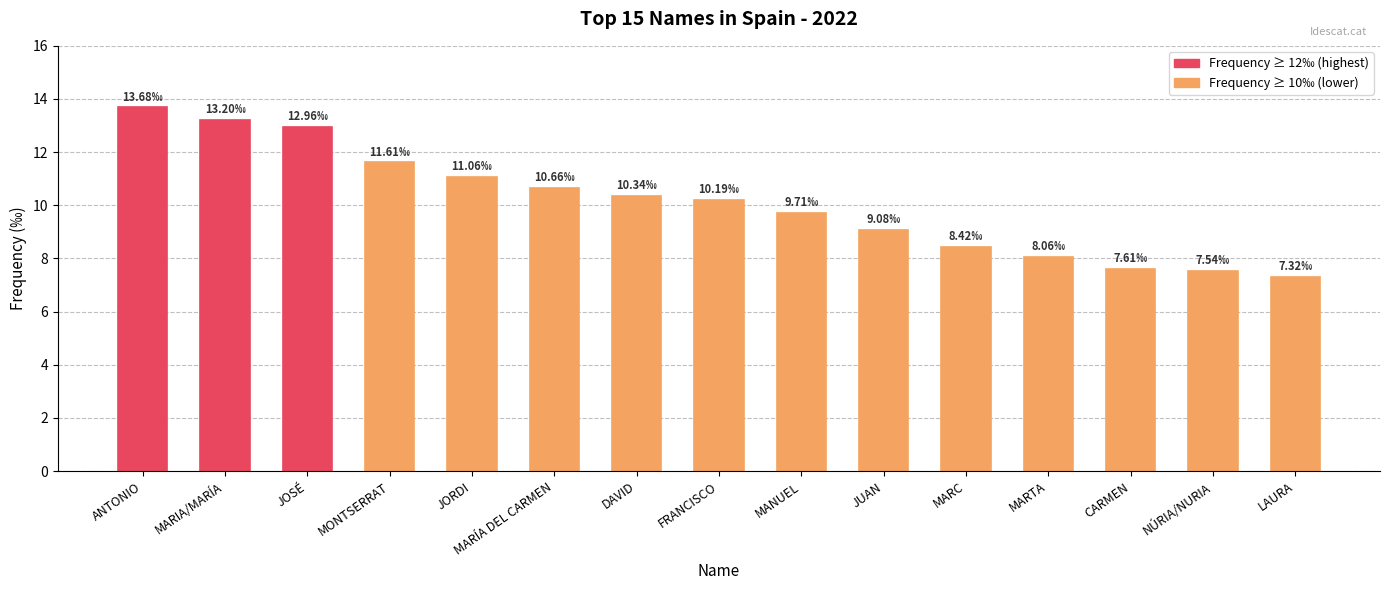

The chart shows a value of 11.6 at MONTSERRAT. True or false?

True